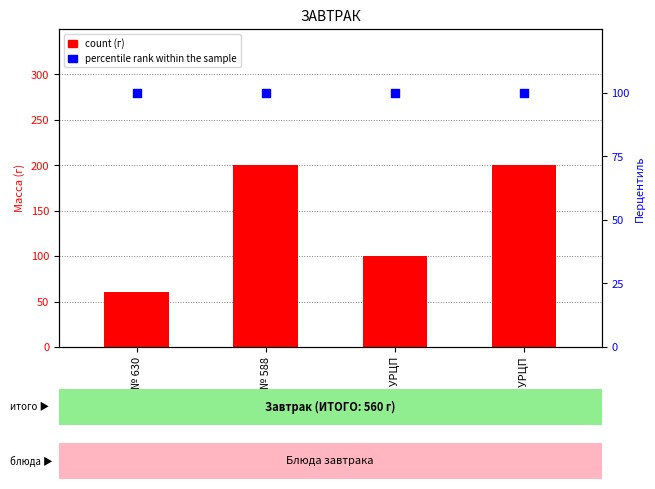

Which series has the largest Y range (max minus min)?

count